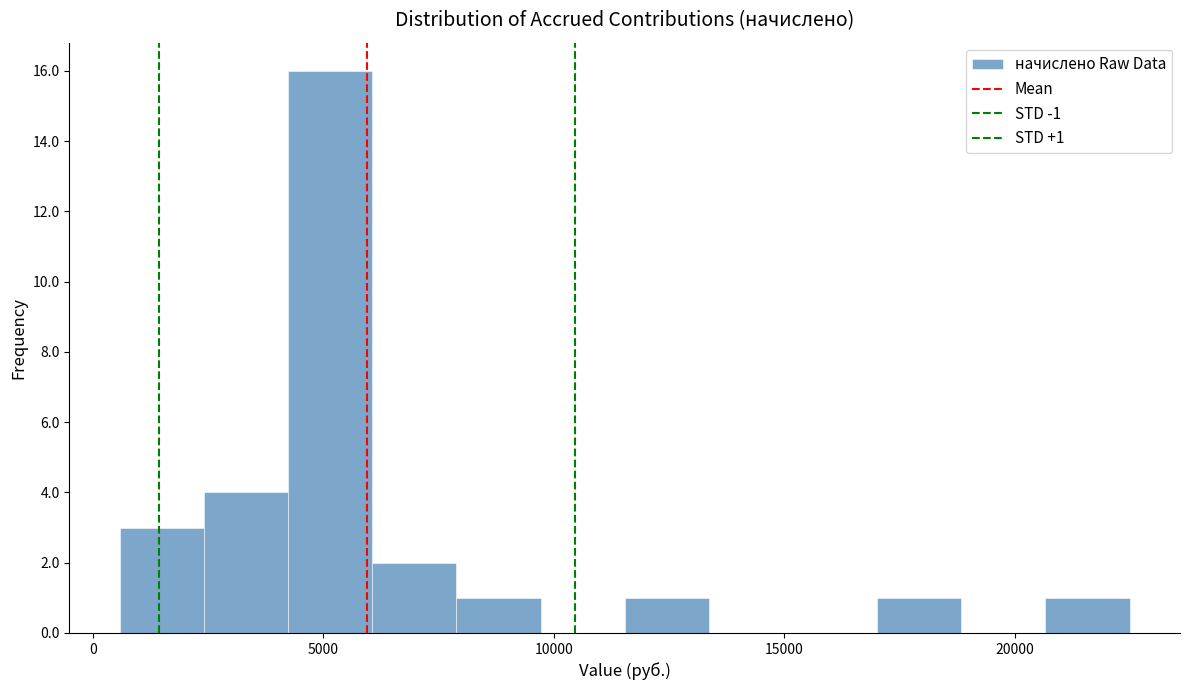

Around what value on the x-axis is the tallest bar? Give the approximate position of its centre, as read against the axis.

5000